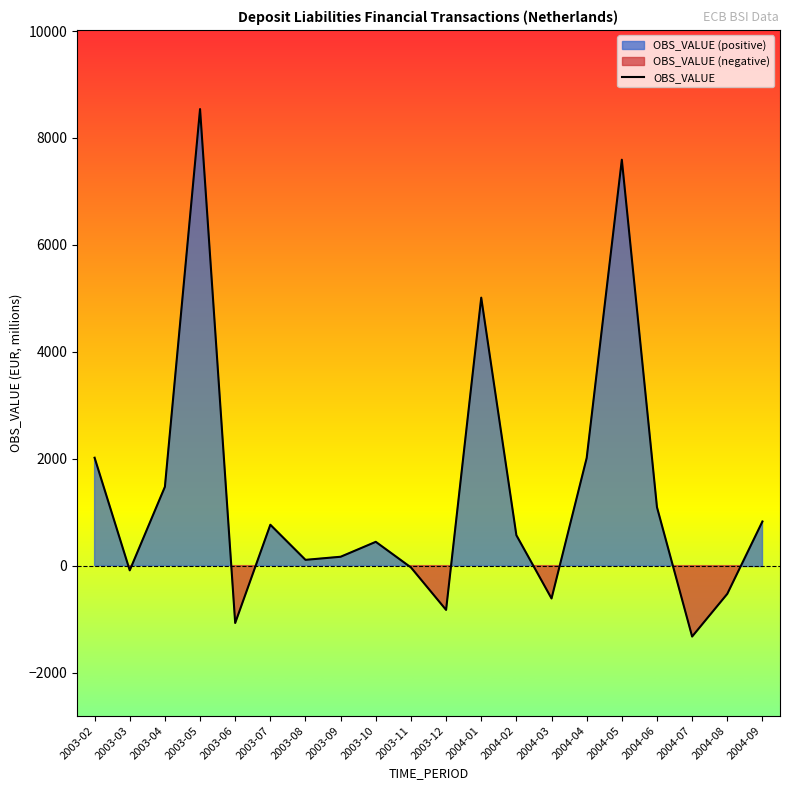

What is the maximum value shown in the chart?

8541.0